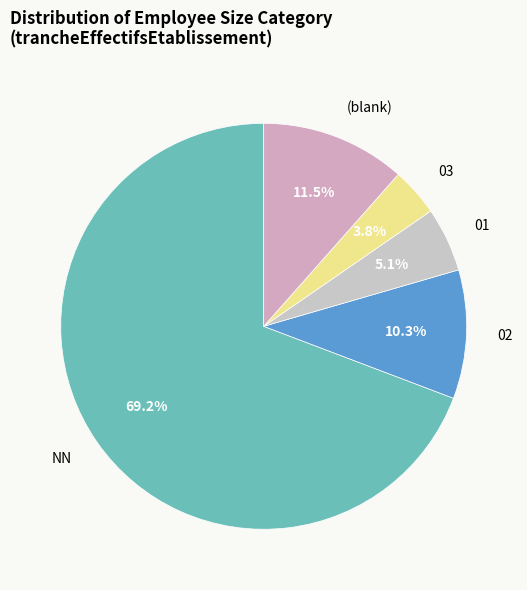

Is it true that 02 is 10% of the pie?

True